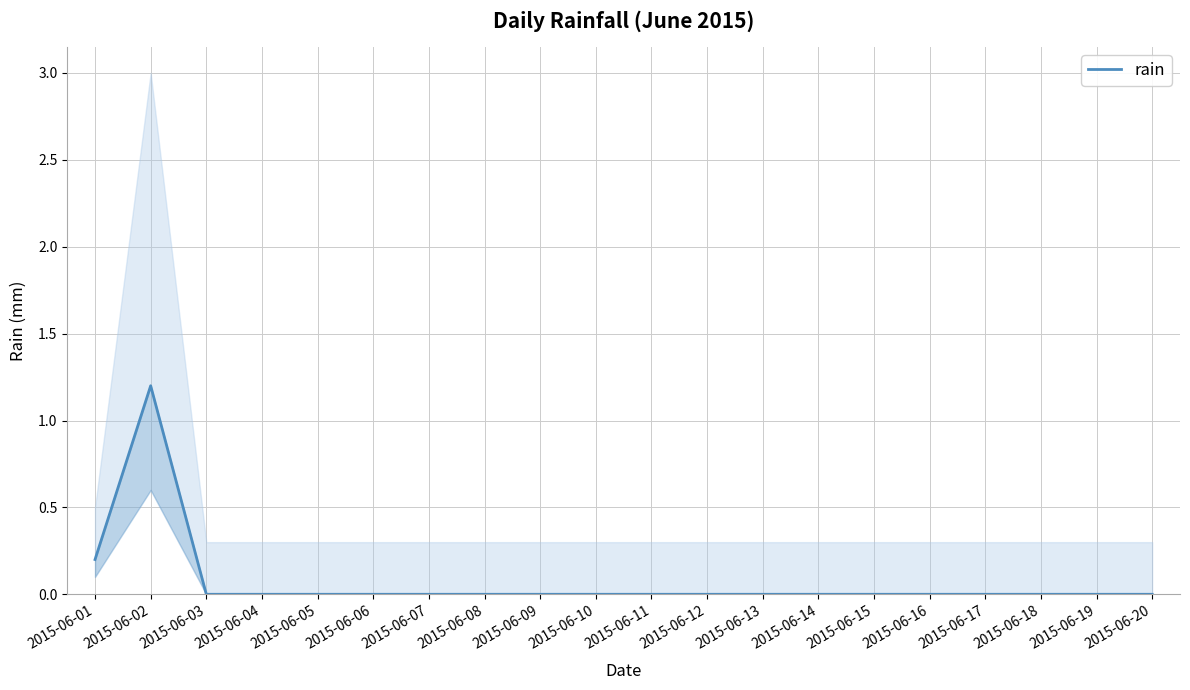

Between 2015-06-20 and 2015-06-03, which is larger?

2015-06-20